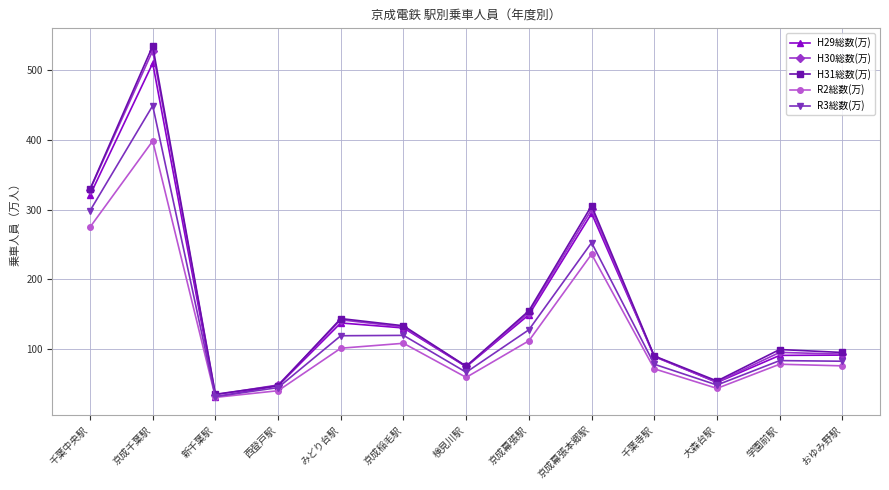

How many data points in H31総数(万) are above 99?

7